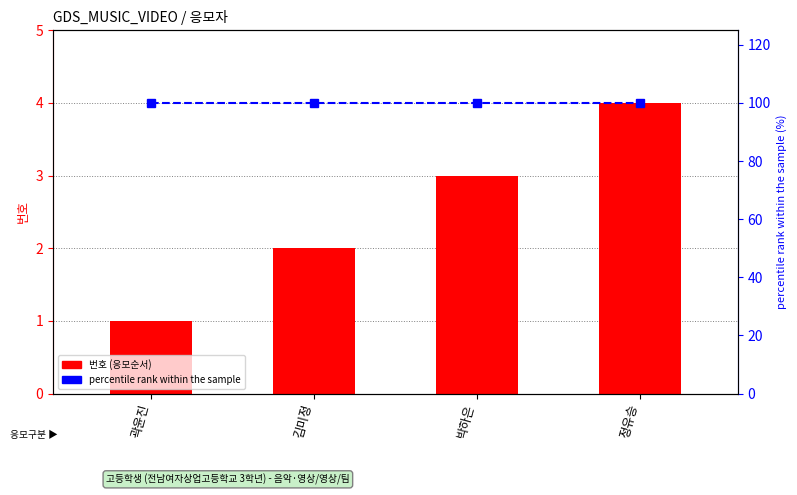

Reading right to left, extract all data points from this chart.

번호 (응모순서): 4	3	2	1
percentile rank within the sample: 100	100	100	100